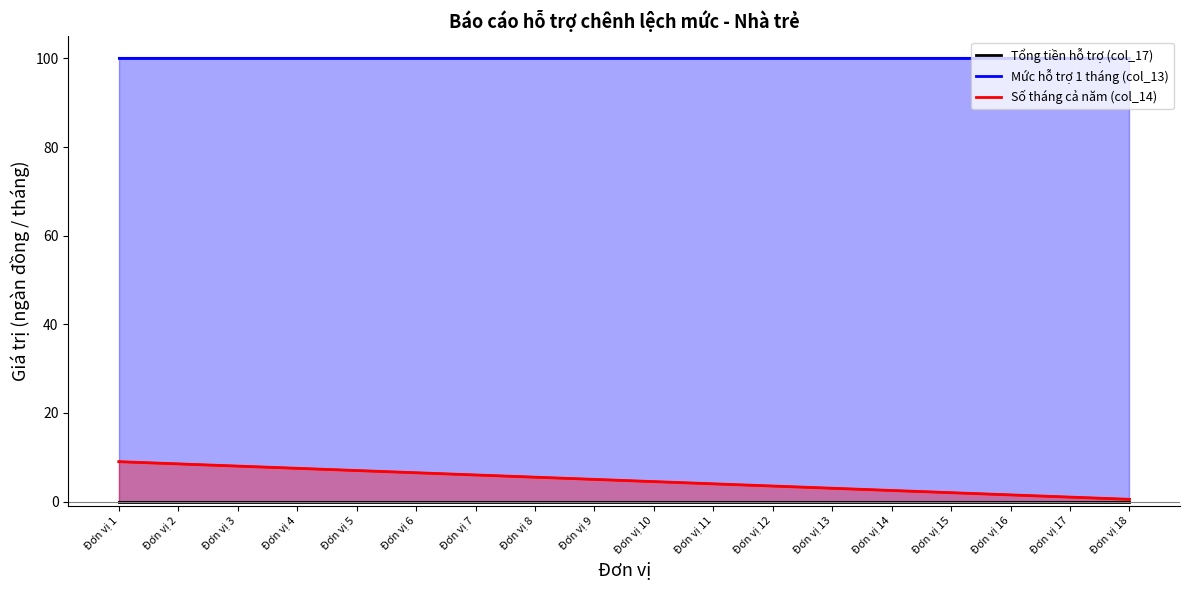

How many distinct data groups are displayed?

3